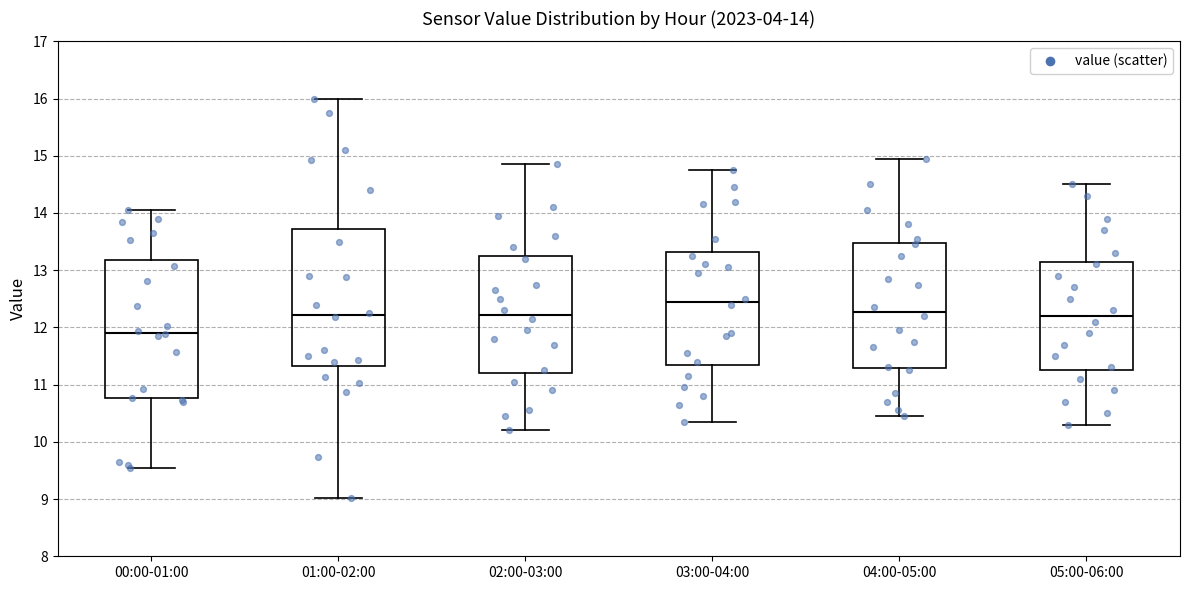

Which box's median line is the lowest?

00:00-01:00